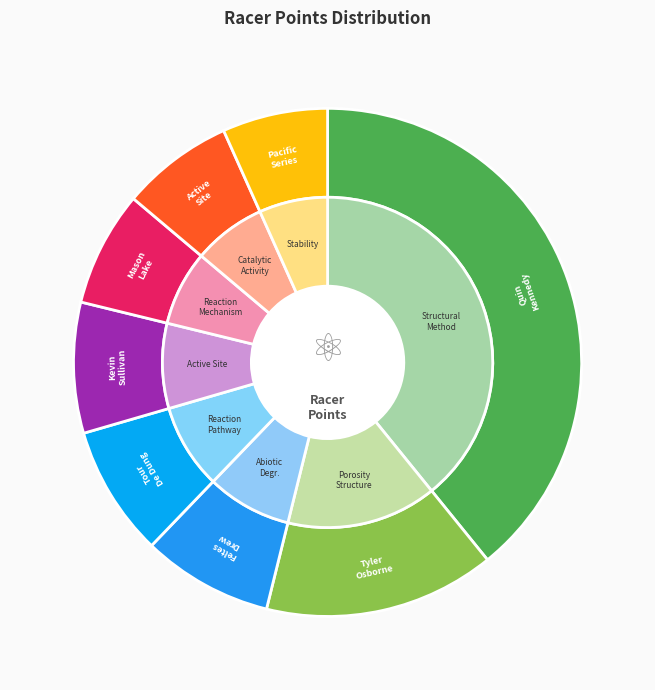

True or false: Feltes Drew (Mason Lake) accounts for 16% of the total.

False